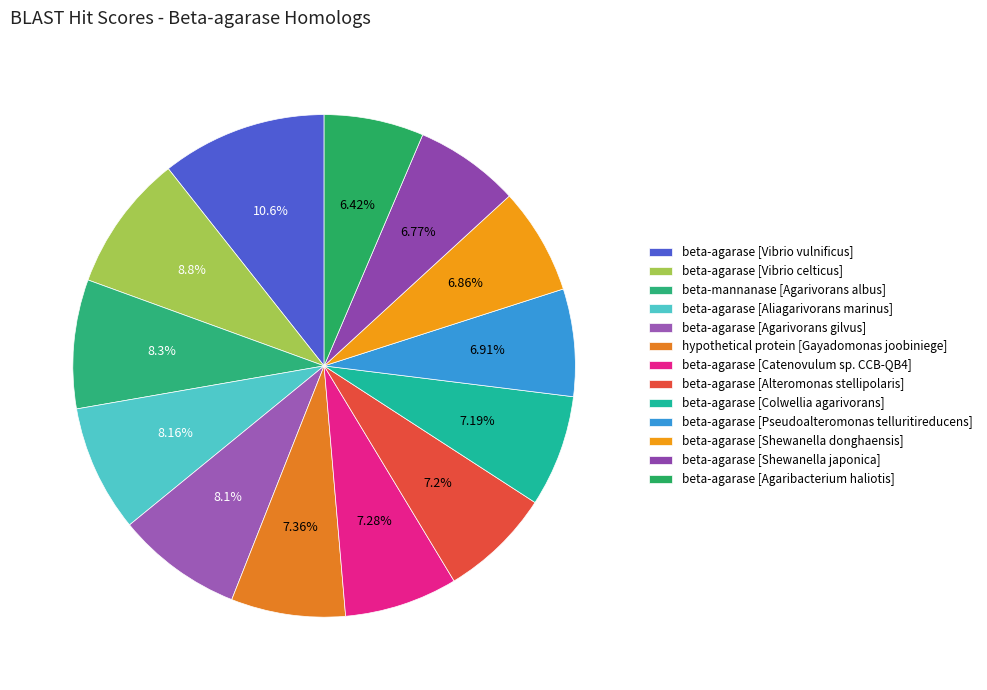

How many slices are in this pie chart?

13